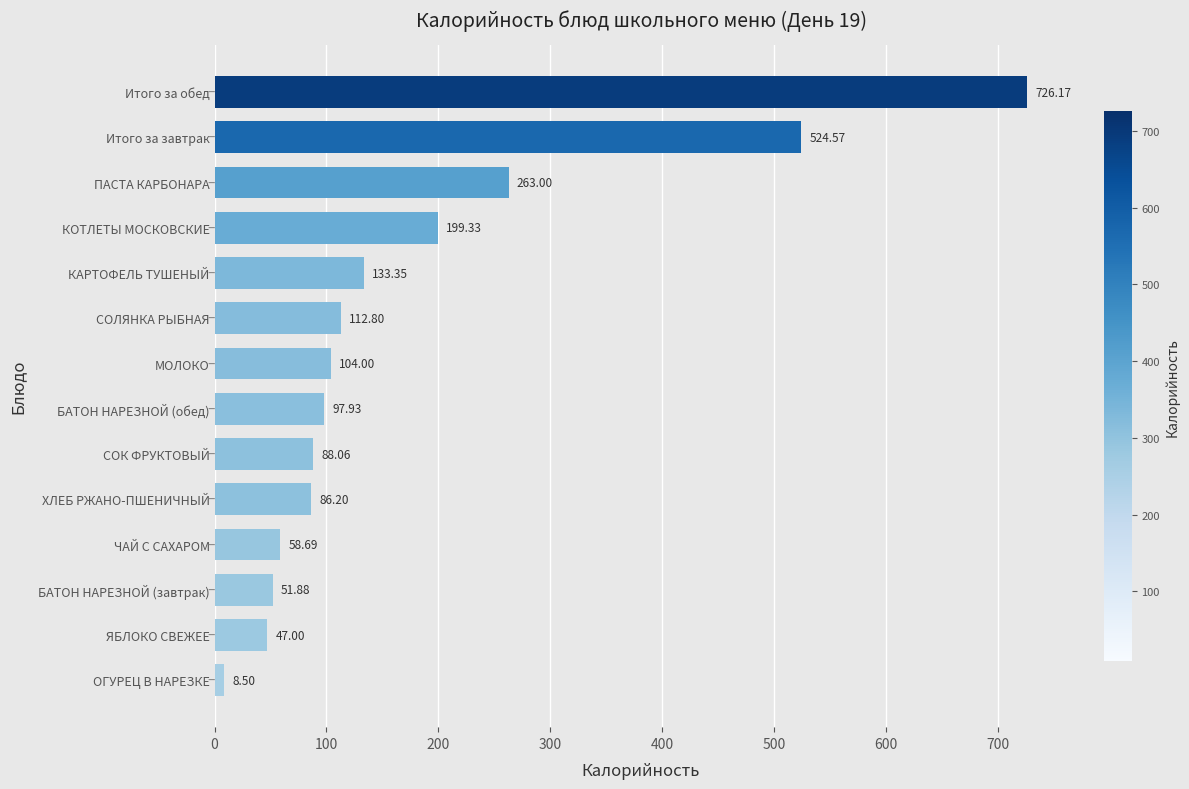

Which category has the lowest value across all series?

ОГУРЕЦ В НАРЕЗКЕ